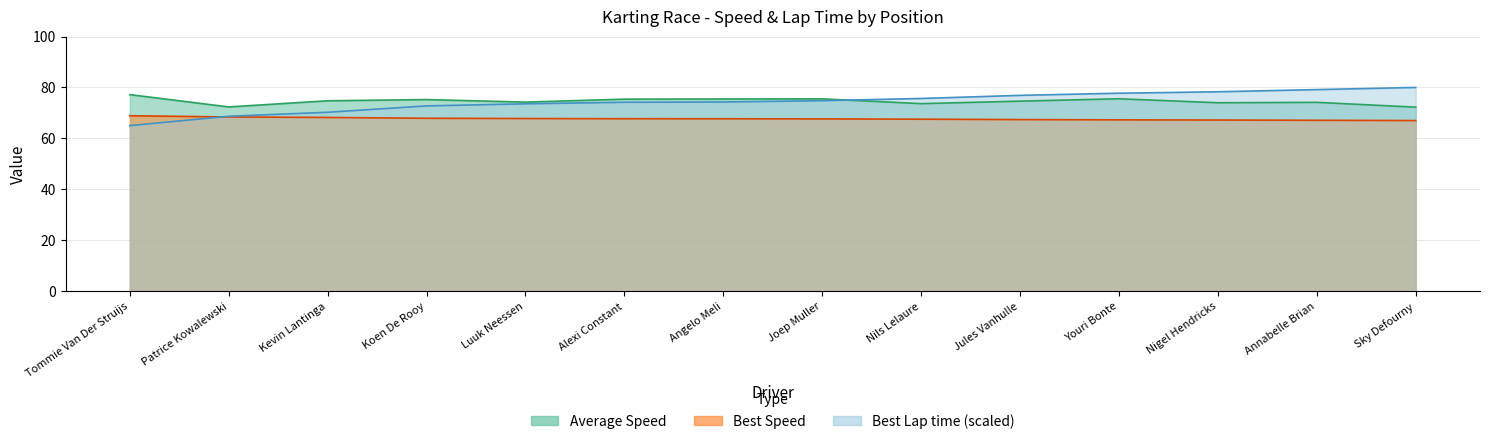

Which category has the lowest value in the Best Lap time series?

Tommie Van Der Struijs